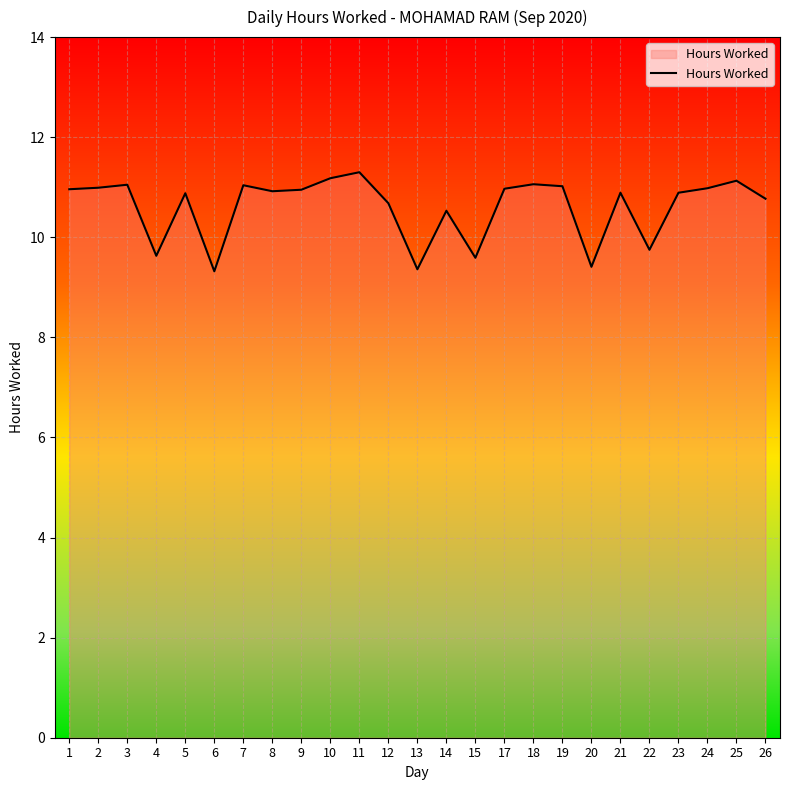

What is the difference between the maximum and minimum values?

2.0